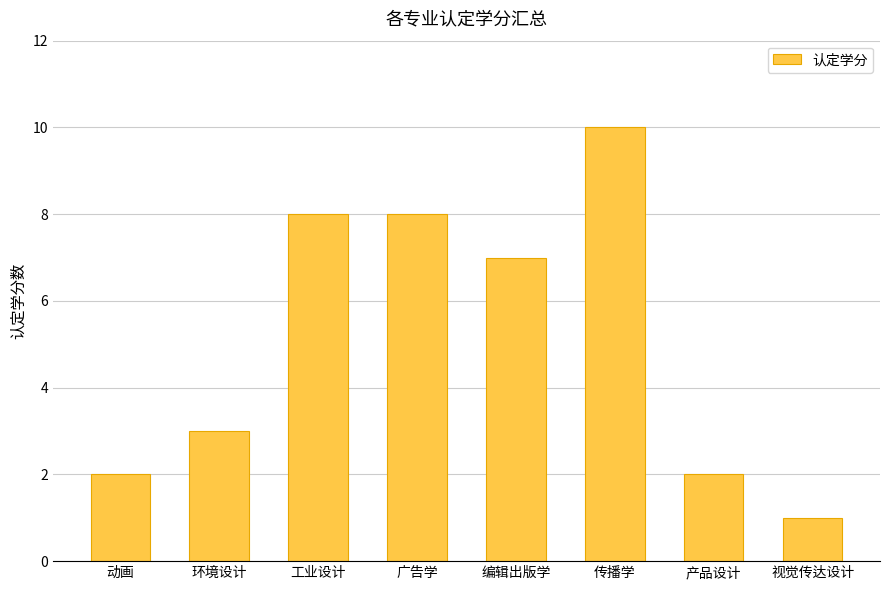

True or false: the data shows 1 at 产品设计.

False